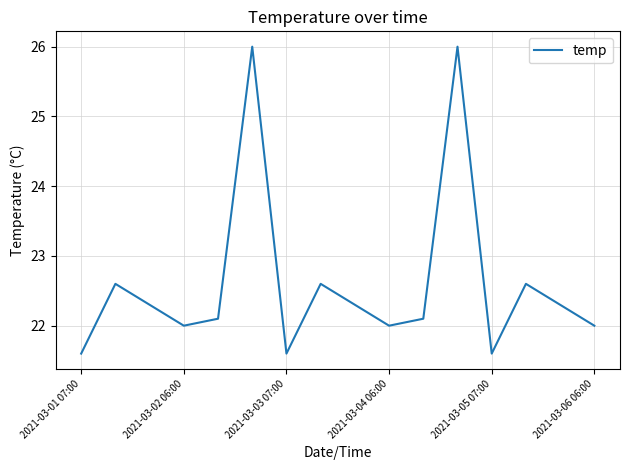

What is the maximum value shown in the chart?

26.0